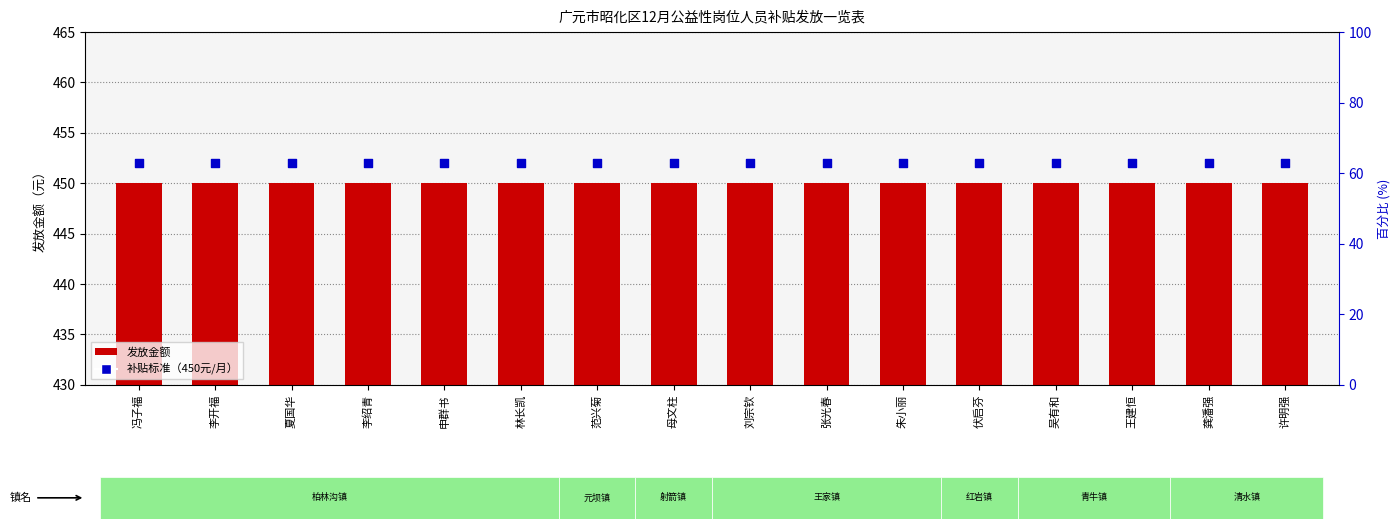

Is the value of 发放金额 at 龚潘强 greater than the value of 补贴标准（450元/月） at 龚潘强?

No